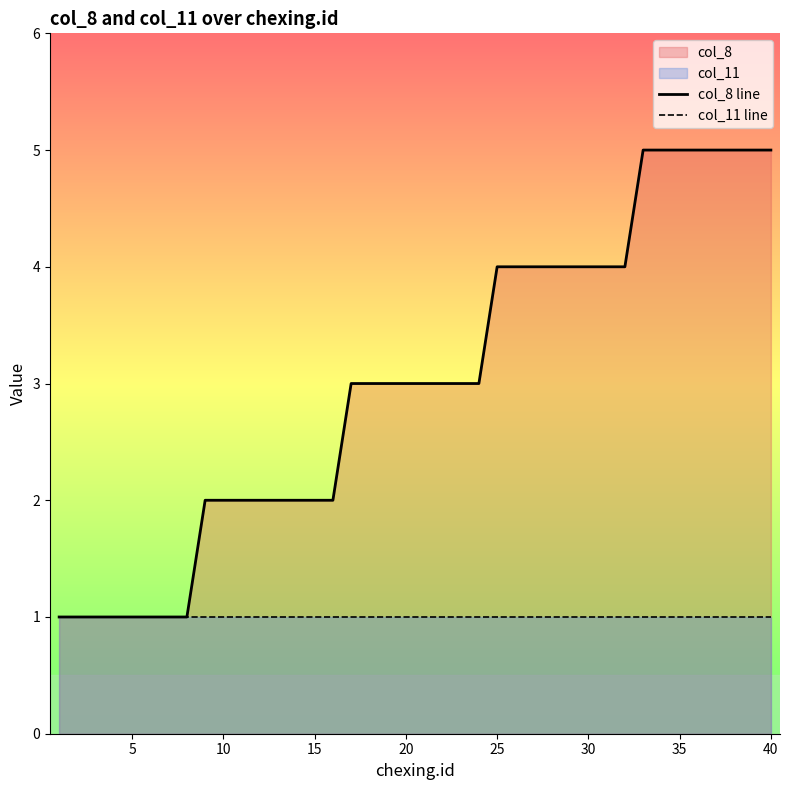

Which series has the largest total across all categories?

col_8 line